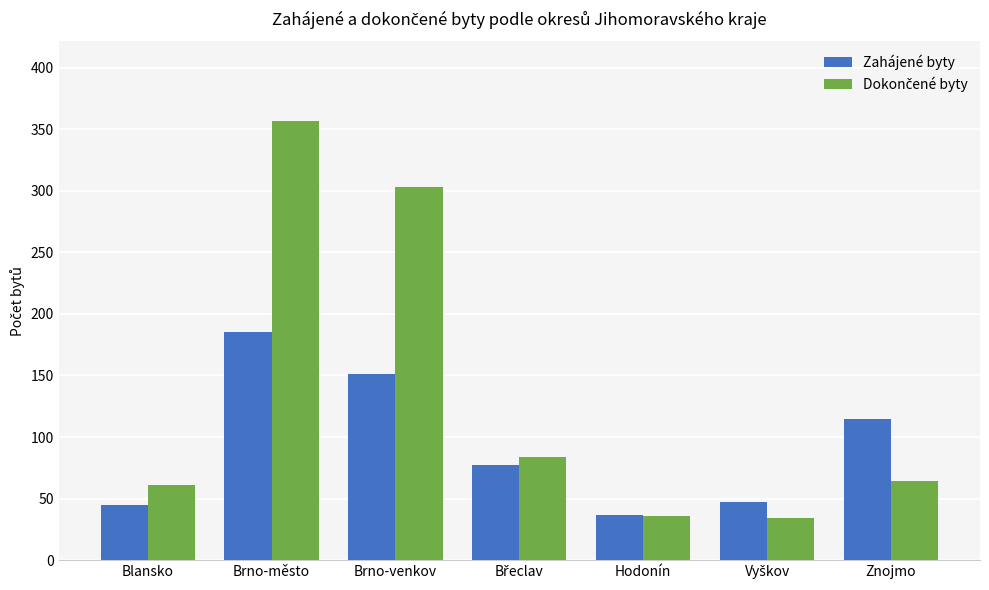

How many groups of bars are there?

7